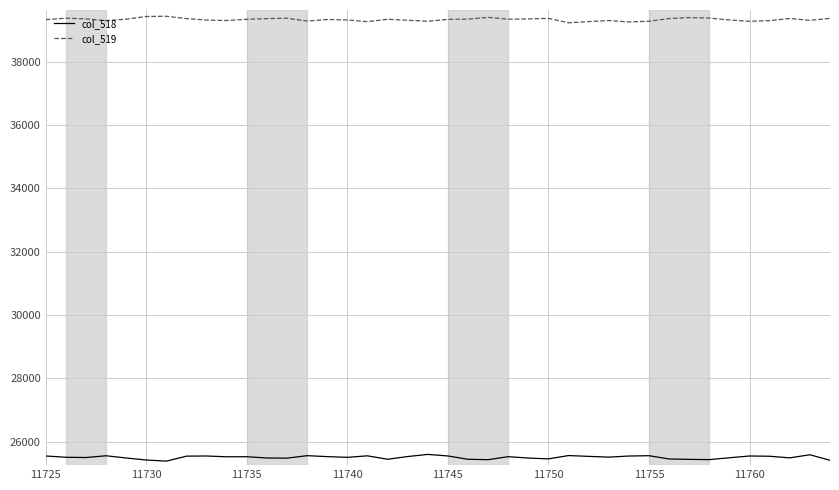

True or false: col_518 and col_519 intersect in this chart.

False